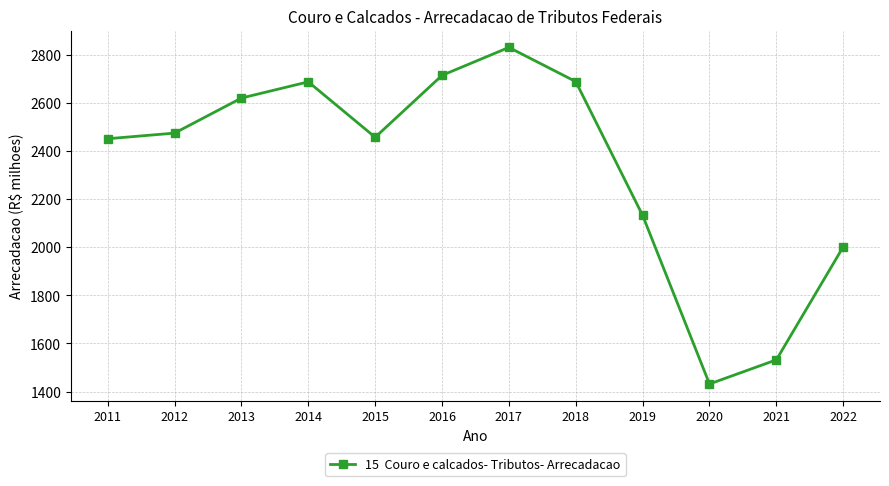

Approximately how many times larger is the value at 2012 compared to 2019?

1.2